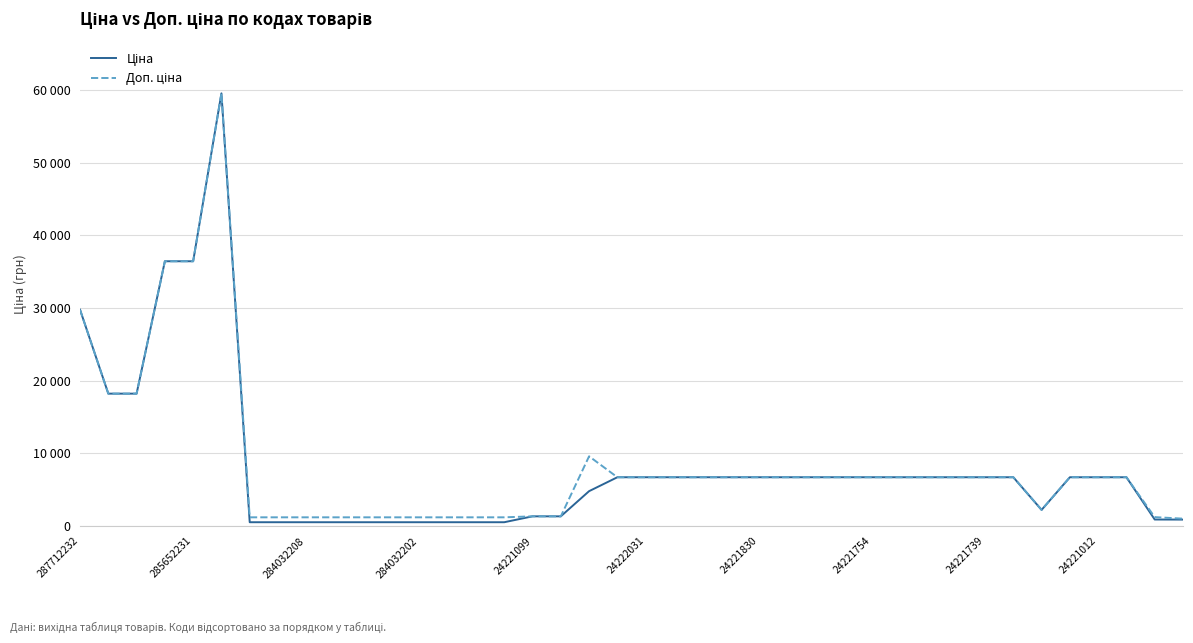

Is this an area chart (filled region under the line)?

No